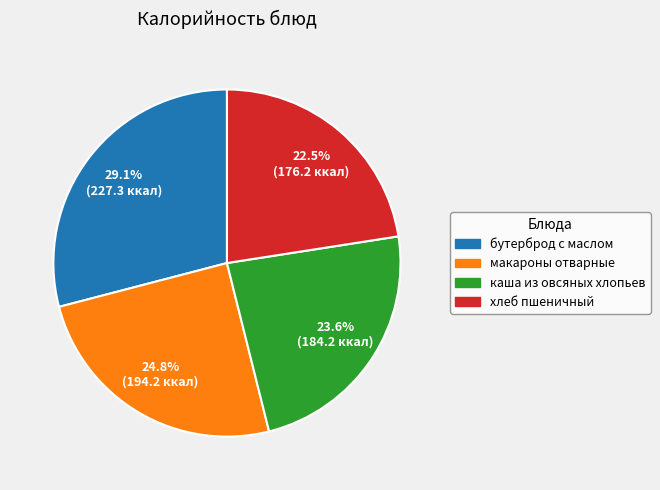

Does any single category account for the majority?

No